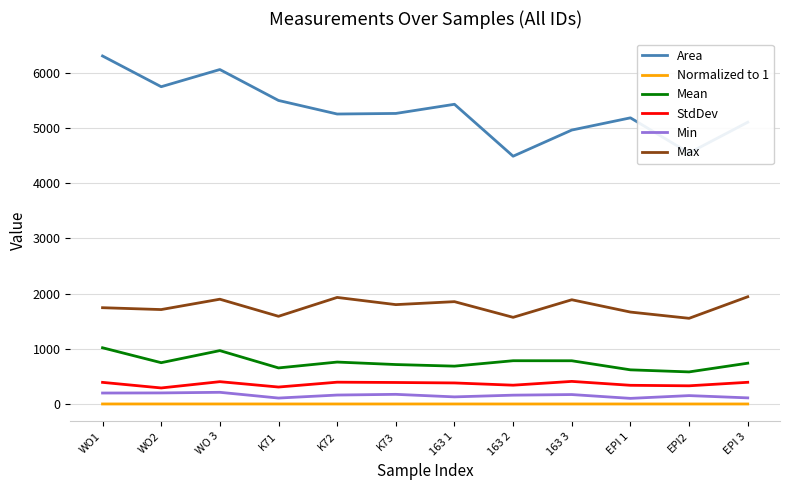

Which category has the highest value in the Area series?

WO1